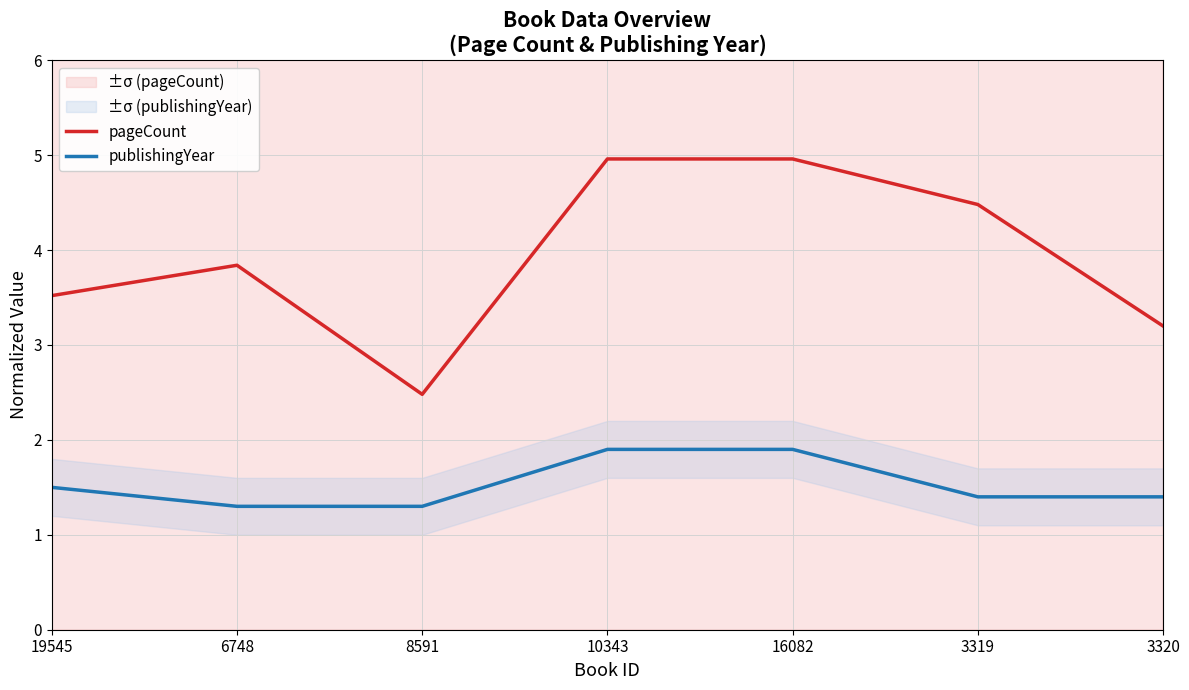

Reading left to right, list all the values displayed in this chart.

pageCount: 19545=3.5	6748=3.8	8591=2.5	10343=5.0	16082=5.0	3319=4.5	3320=3.2
publishingYear: 19545=1.5	6748=1.3	8591=1.3	10343=1.9	16082=1.9	3319=1.4	3320=1.4